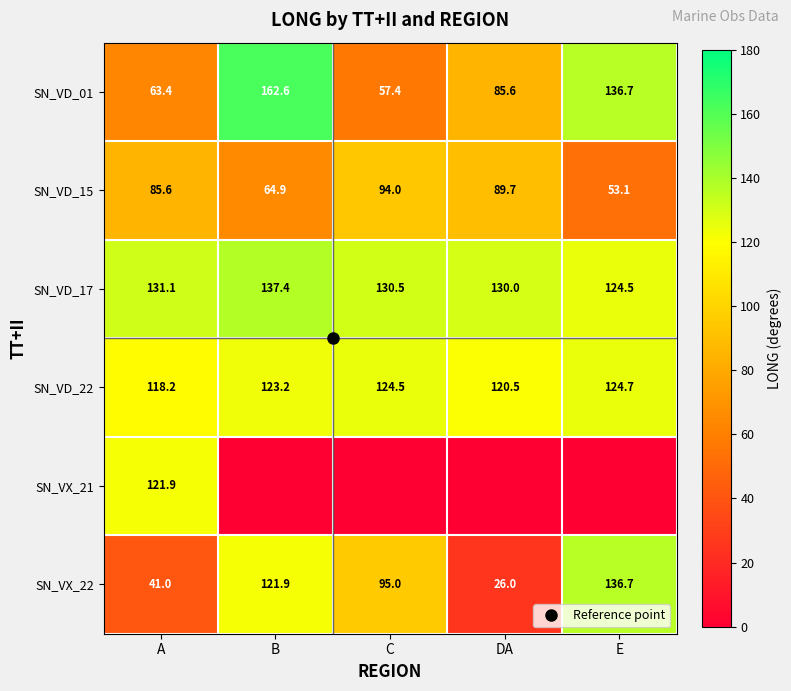

List the labels in order of SN_VD_22 value, largest first.

E, C, B, DA, A